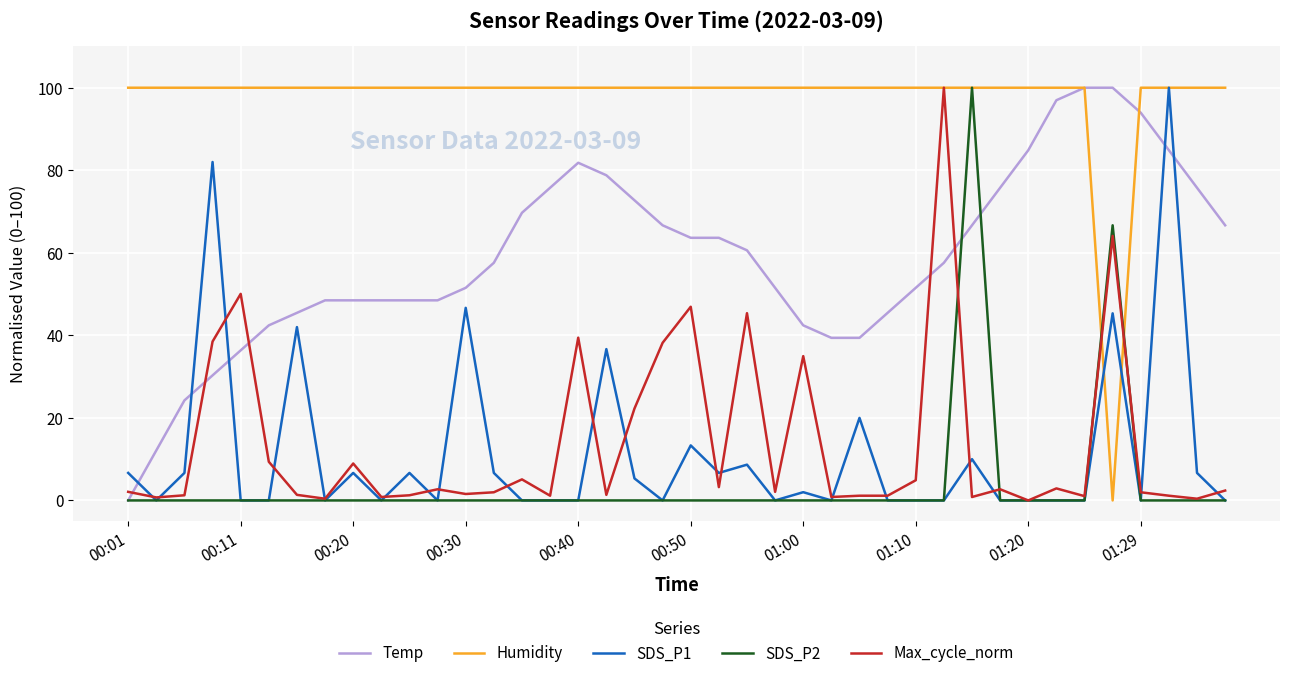

At how many categories does at least one series exceed 11?

40